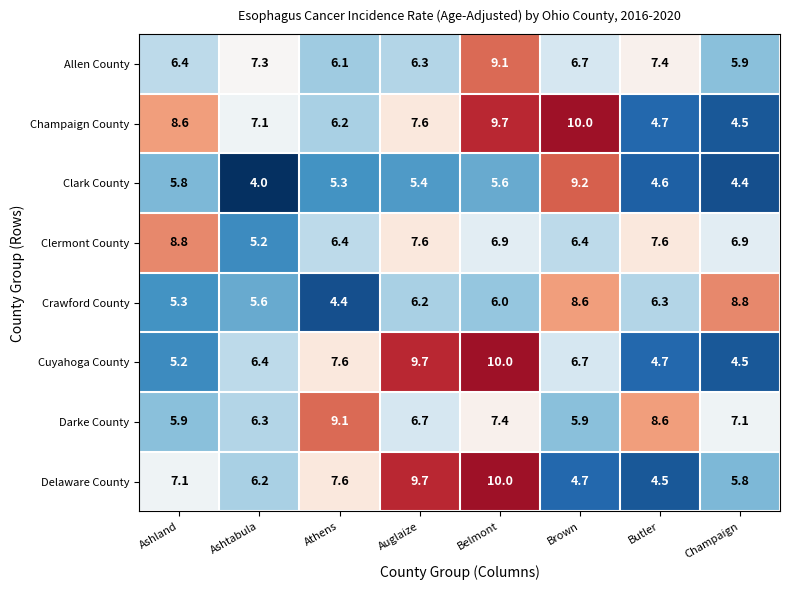

Is the value of Darke County at Butler greater than the value of Delaware County at Champaign?

Yes